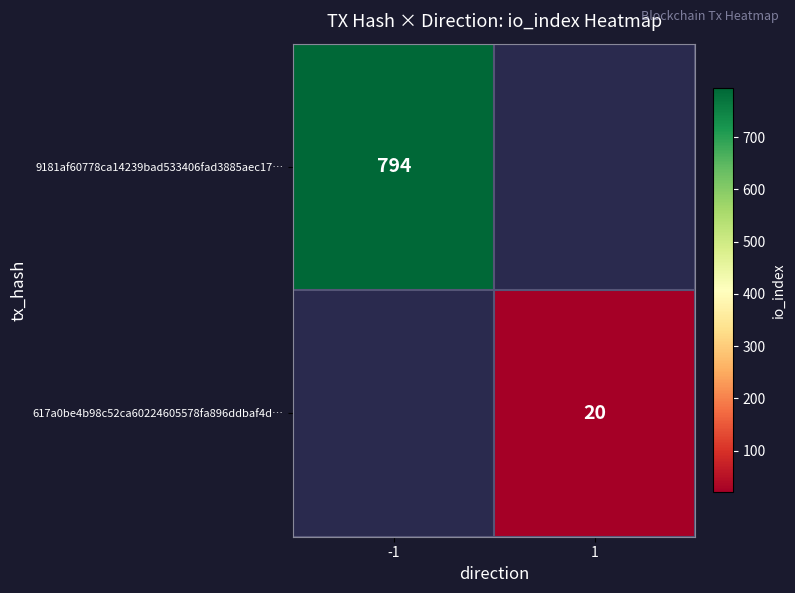

True or false: 617a0be4b98c52ca60224605578fa896ddbaf4d… has a value of 20 at 1.

True